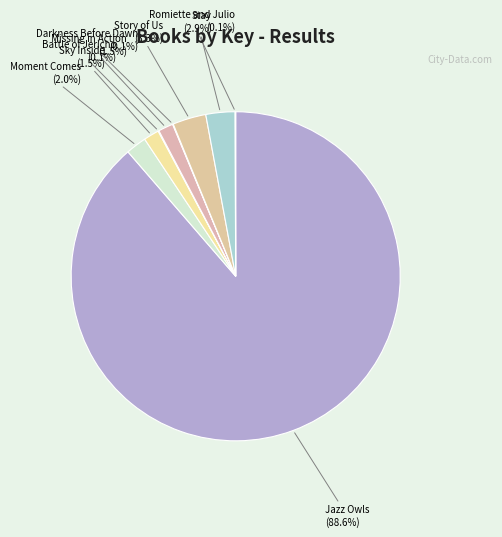

To the nearest percent, what is the average slice percentage?

11%